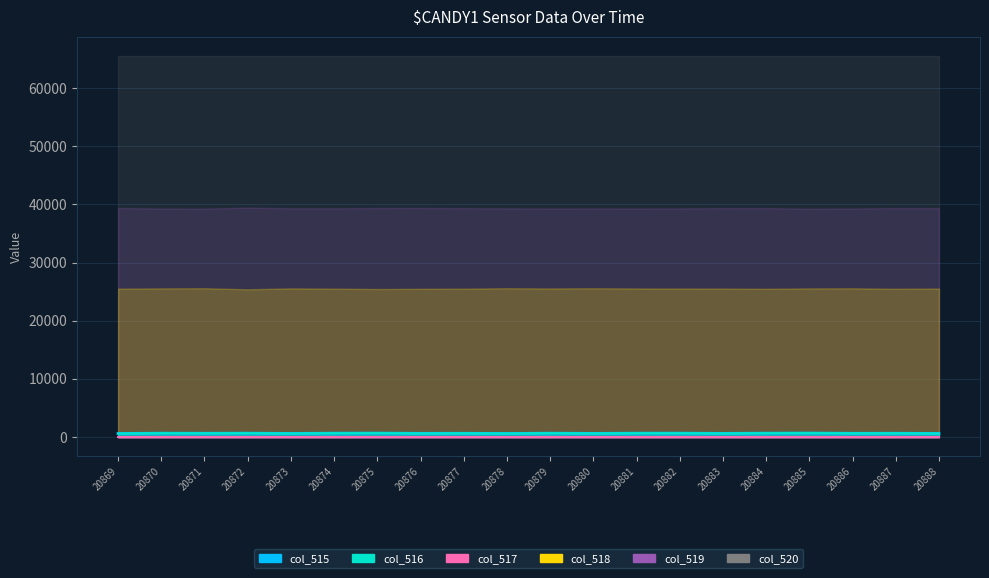

What value does the col_516 series have at 20874, to the nearest 5?

675